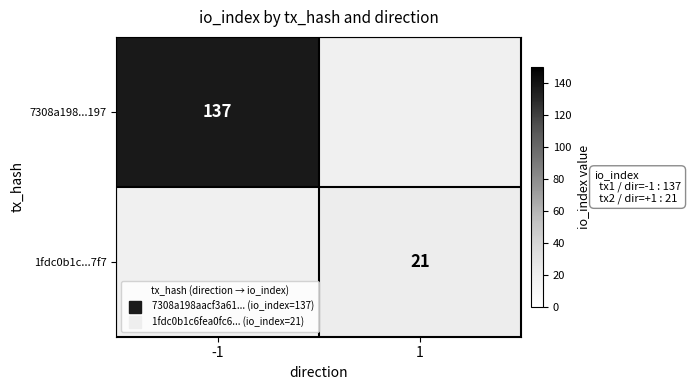

What is the maximum value for 7308a198...197?

137.0